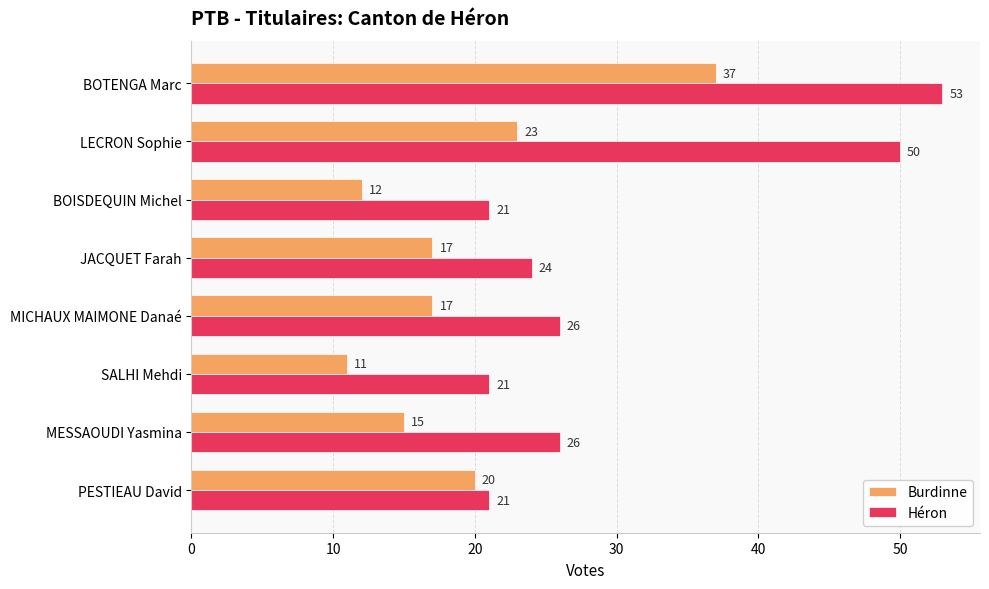

Between LECRON Sophie and JACQUET Farah, which series saw the biggest shift?

Héron